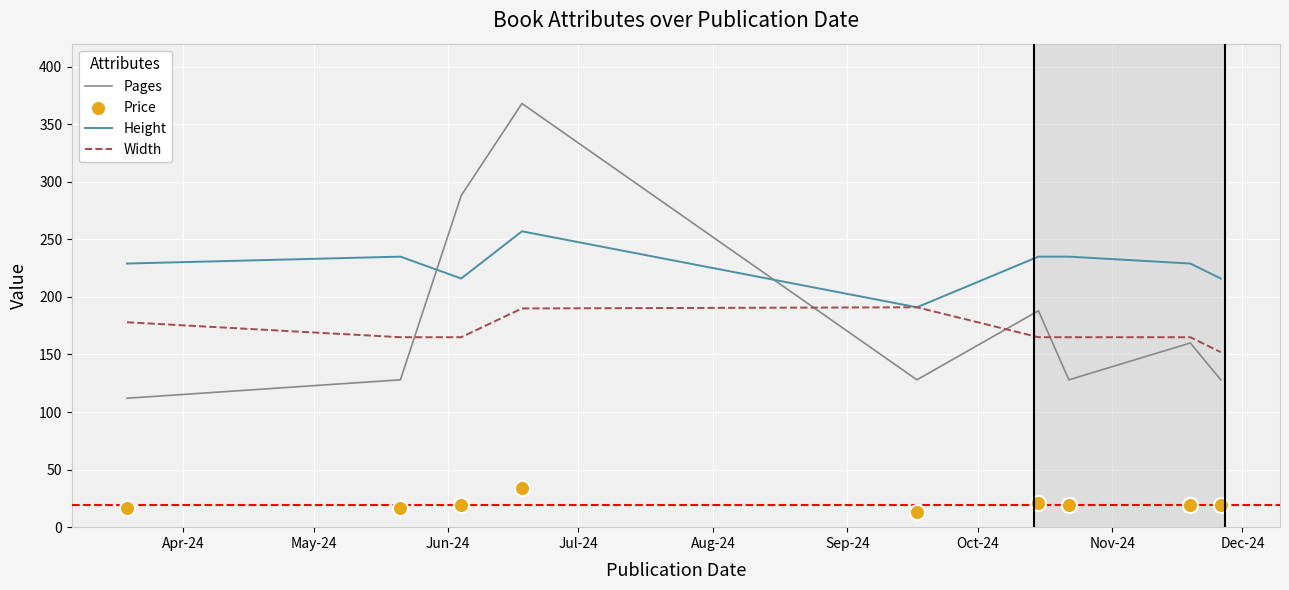

At how many categories does at least one series exceed 68?

9